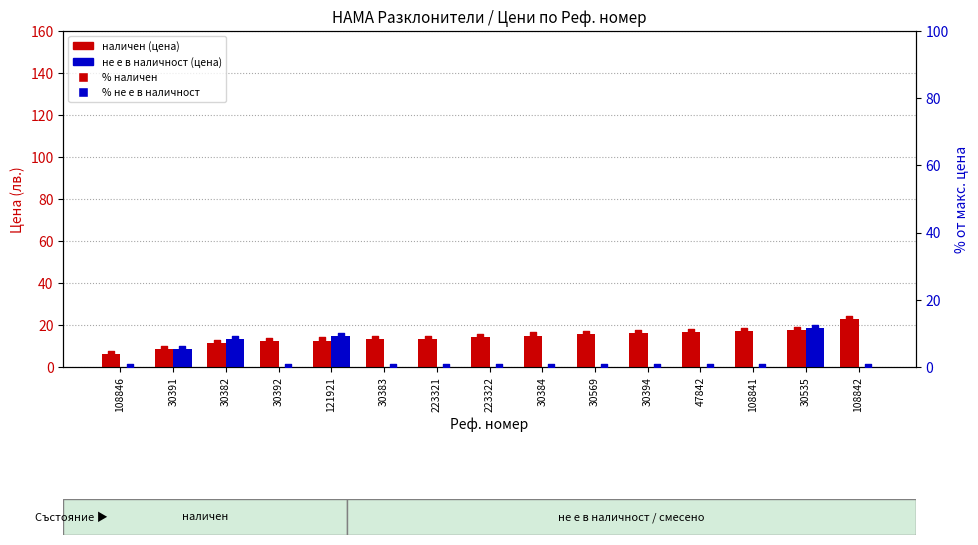

Which series reaches the maximum Y coordinate?

наличен (цена)